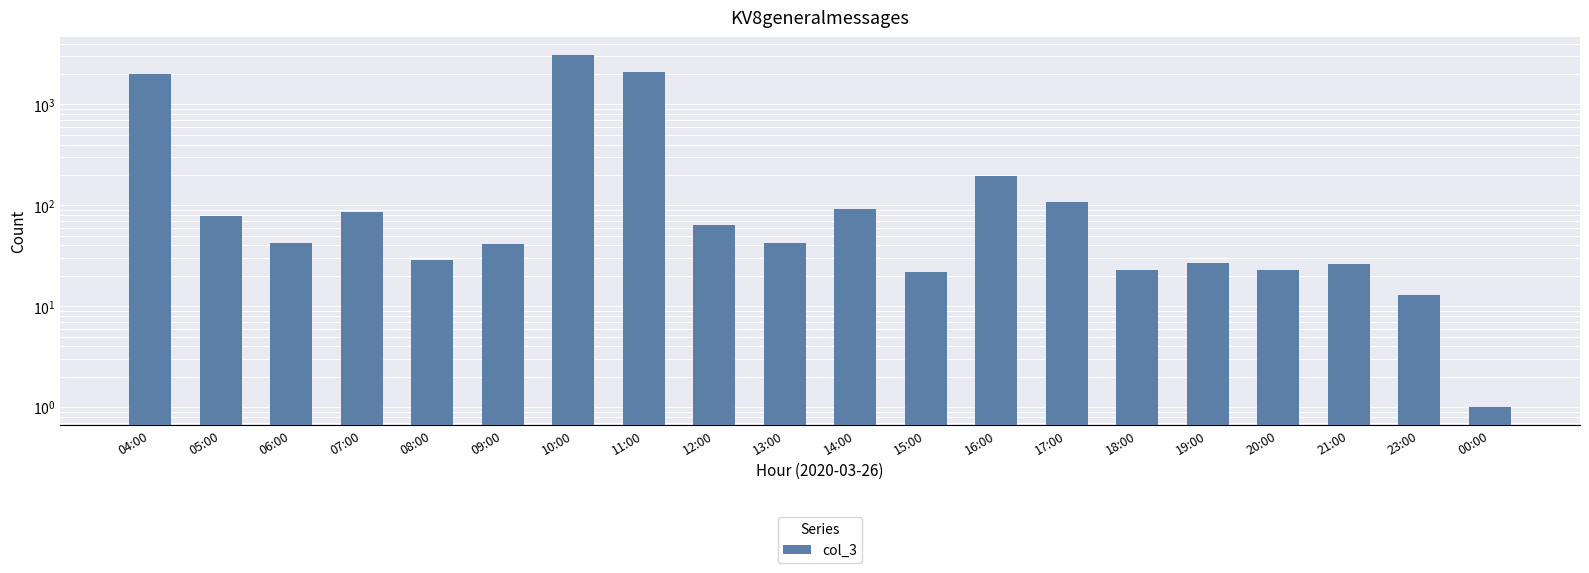

Count the number of categories in the chart.

20